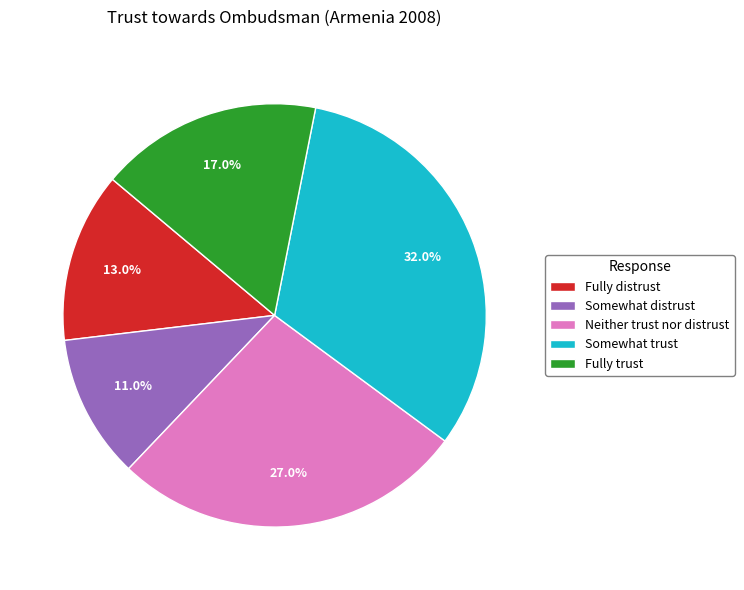

The Fully distrust slice represents 13% of the pie. True or false?

True